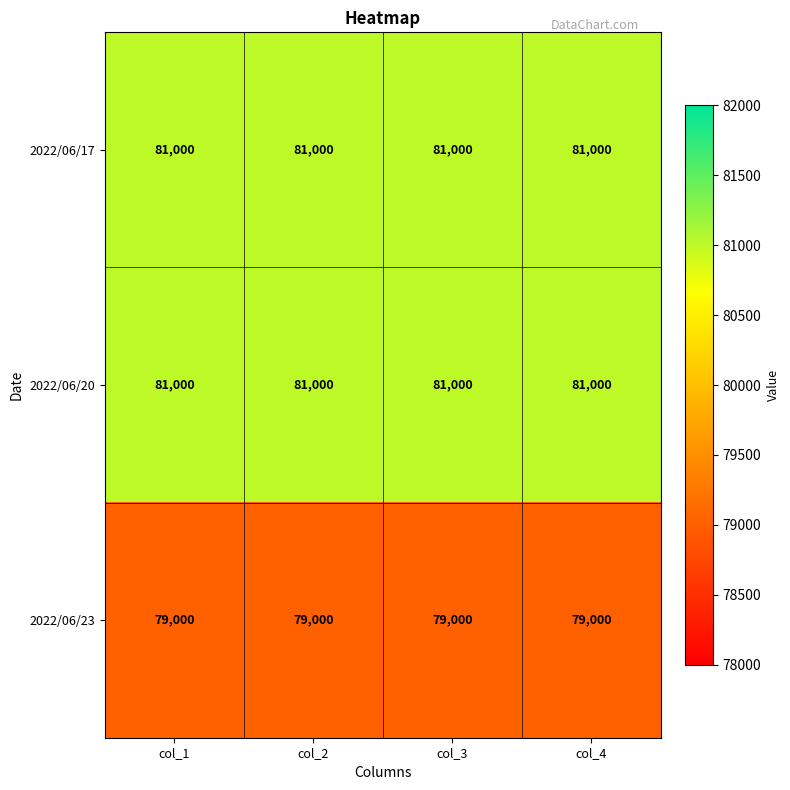

What is the minimum value shown in the chart?

79000